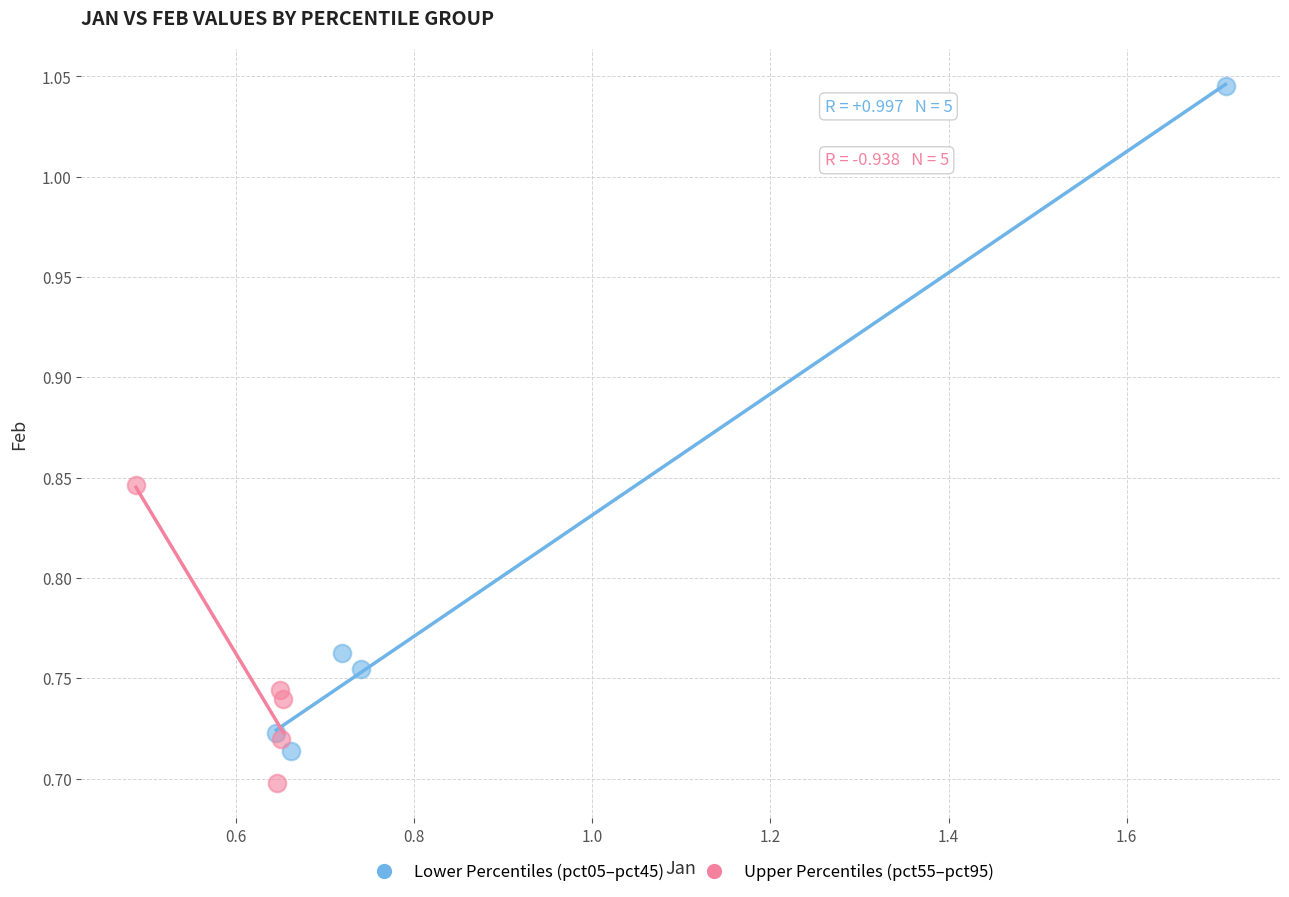

Which series reaches the maximum Y coordinate?

Lower Percentiles (pct05–pct45)